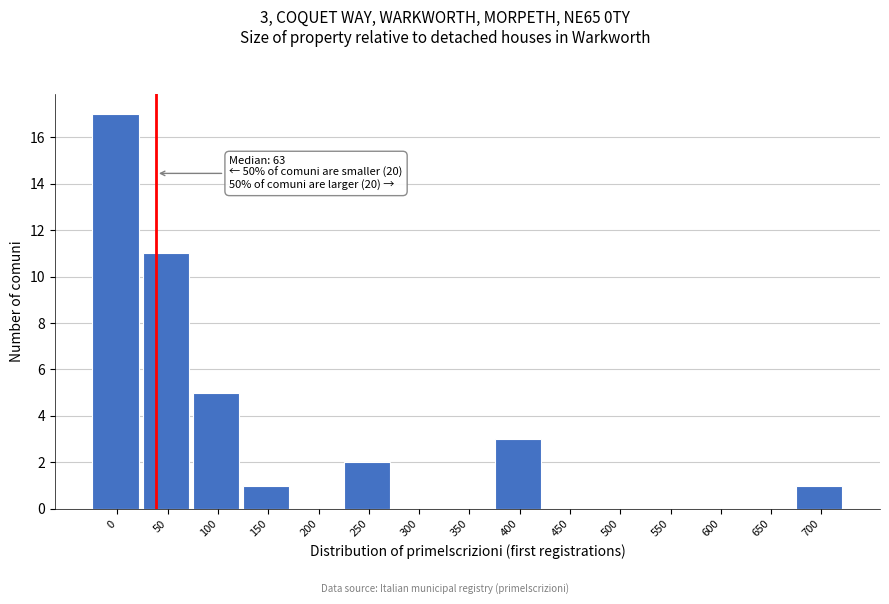

Reading left to right, list all the values displayed in this chart.

0=17	50=11	100=5	150=1	200=0	250=2	300=0	350=0	400=3	450=0	500=0	550=0	600=0	650=0	700=1